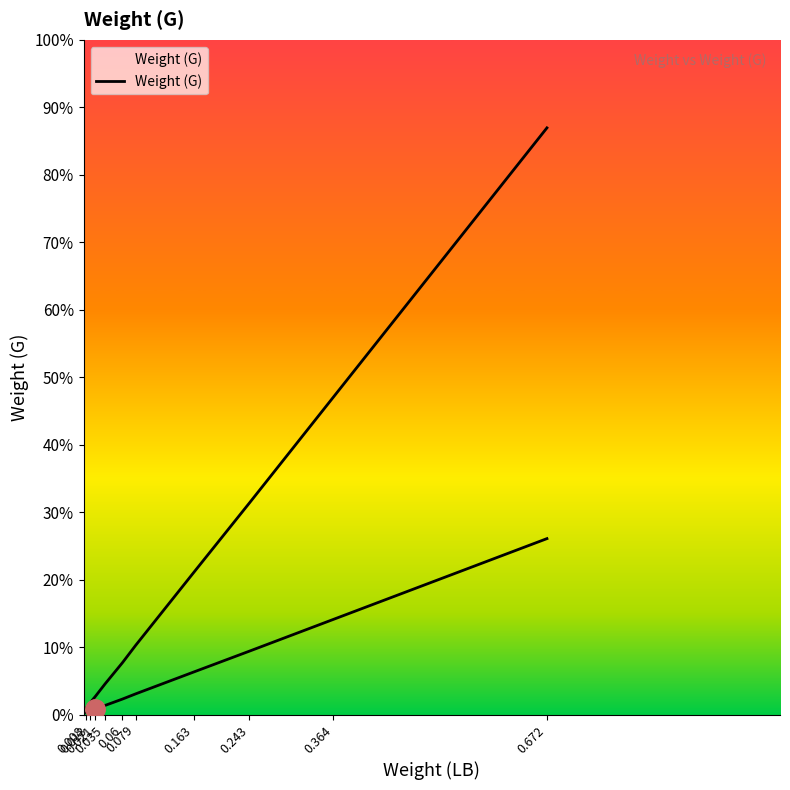

What position from the right is 0.021?

8